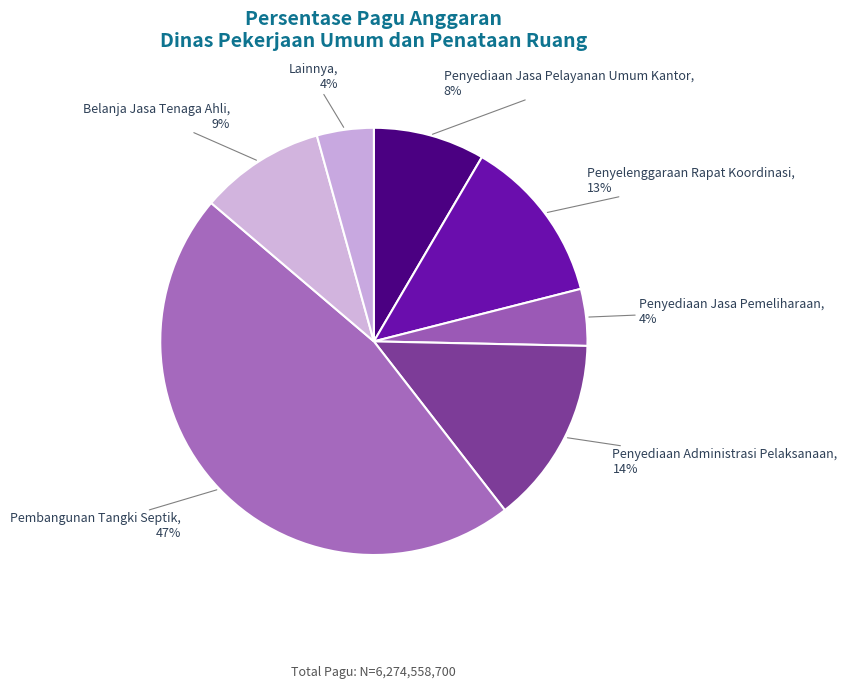

Count the number of slices in the pie.

7